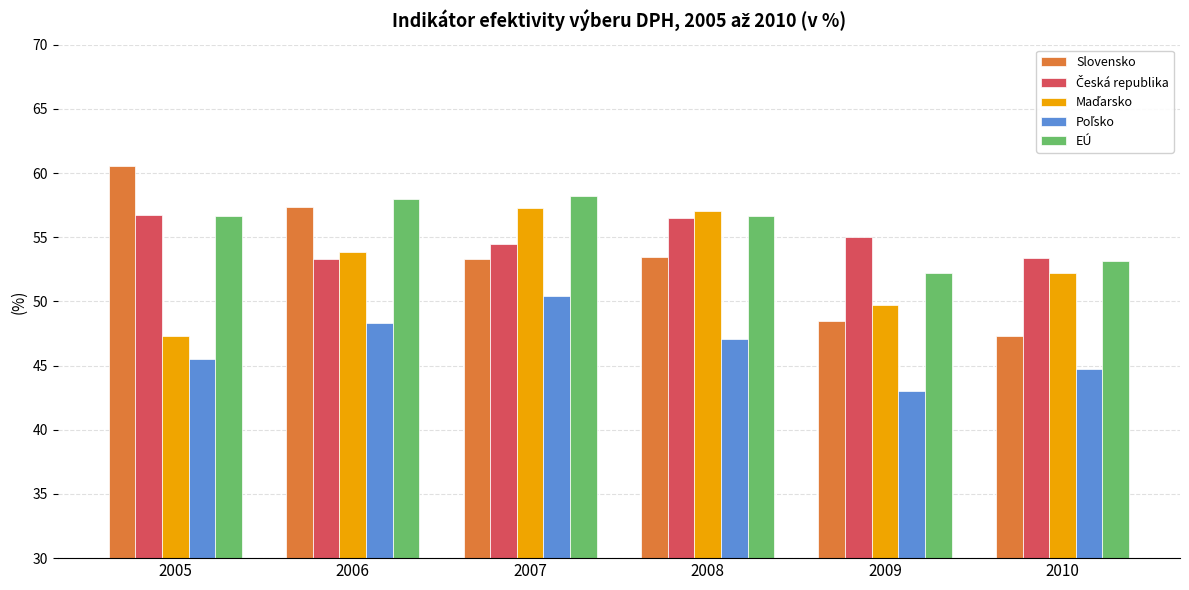

What is the value of the EÚ bar at the 3rd from the left?

58.2